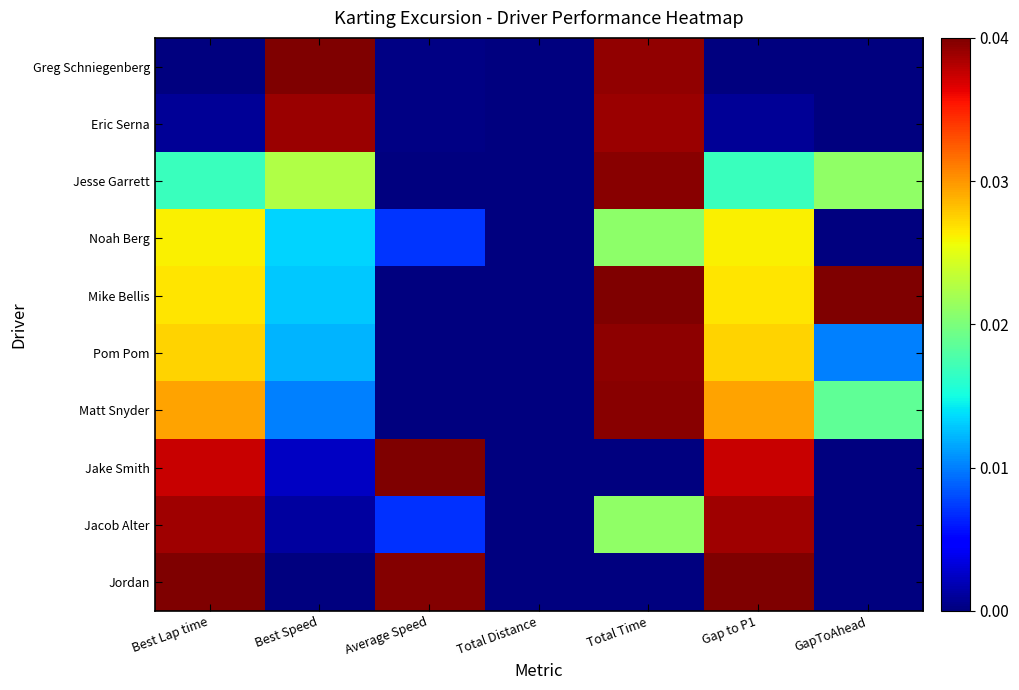

Reading left to right, extract all data points from this chart.

Greg Schniegenberg: Best Lap time=0.0	Best Speed=1.0	Average Speed=0.0	Total Distance=0.0	Total Time=1.0	Gap to P1=0.0	GapToAhead=0.0
Eric Serna: Best Lap time=0.0	Best Speed=1.0	Average Speed=0.0	Total Distance=0.0	Total Time=1.0	Gap to P1=0.0	GapToAhead=0.0
Jesse Garrett: Best Lap time=0.4	Best Speed=0.6	Average Speed=0.0	Total Distance=0.0	Total Time=1.0	Gap to P1=0.4	GapToAhead=0.5
Noah Berg: Best Lap time=0.7	Best Speed=0.3	Average Speed=0.2	Total Distance=0.0	Total Time=0.5	Gap to P1=0.7	GapToAhead=0.0
Mike Bellis: Best Lap time=0.7	Best Speed=0.3	Average Speed=0.0	Total Distance=0.0	Total Time=1.0	Gap to P1=0.7	GapToAhead=1.0
Pom Pom: Best Lap time=0.7	Best Speed=0.3	Average Speed=0.0	Total Distance=0.0	Total Time=1.0	Gap to P1=0.7	GapToAhead=0.3
Matt Snyder: Best Lap time=0.7	Best Speed=0.3	Average Speed=0.0	Total Distance=0.0	Total Time=1.0	Gap to P1=0.7	GapToAhead=0.5
Jake Smith: Best Lap time=0.9	Best Speed=0.1	Average Speed=1.0	Total Distance=0.0	Total Time=0.0	Gap to P1=0.9	GapToAhead=0.0
Jacob Alter: Best Lap time=1.0	Best Speed=0.0	Average Speed=0.2	Total Distance=0.0	Total Time=0.5	Gap to P1=1.0	GapToAhead=0.0
Jordan: Best Lap time=1.0	Best Speed=0.0	Average Speed=1.0	Total Distance=0.0	Total Time=0.0	Gap to P1=1.0	GapToAhead=0.0